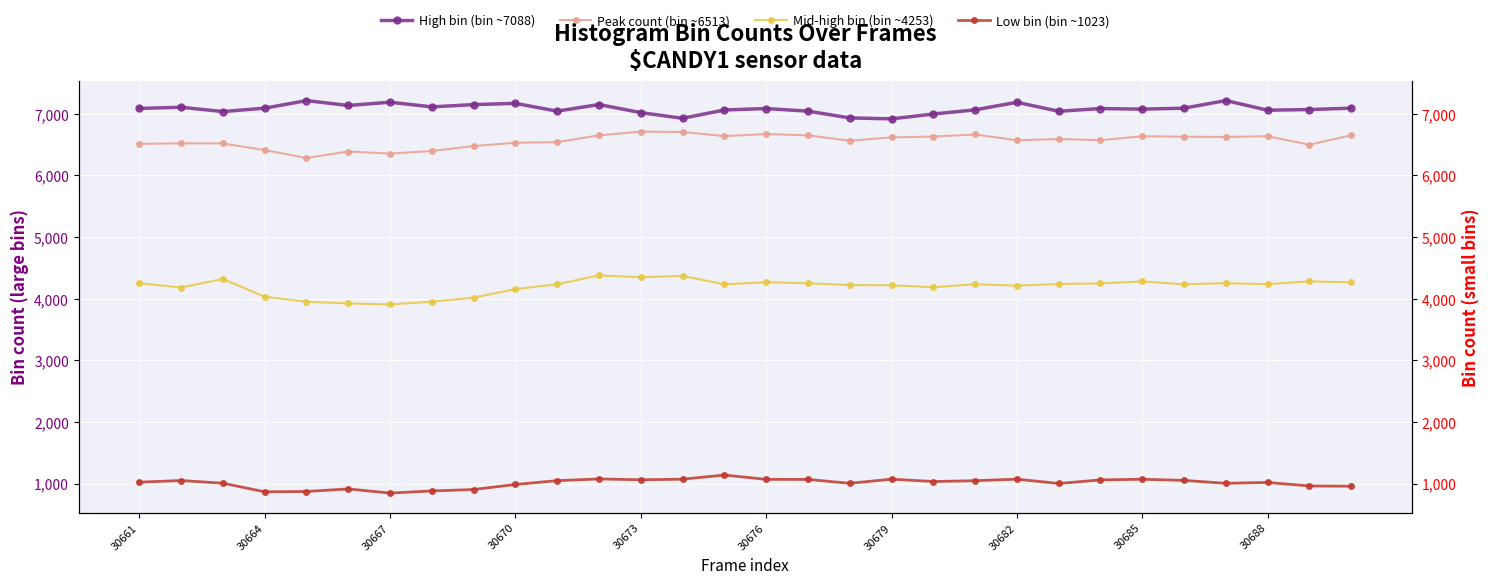

What are all the series names shown in the legend?

High bin (bin ~7088), Peak count (bin ~6513), Mid-high bin (bin ~4253), Low bin (bin ~1023)